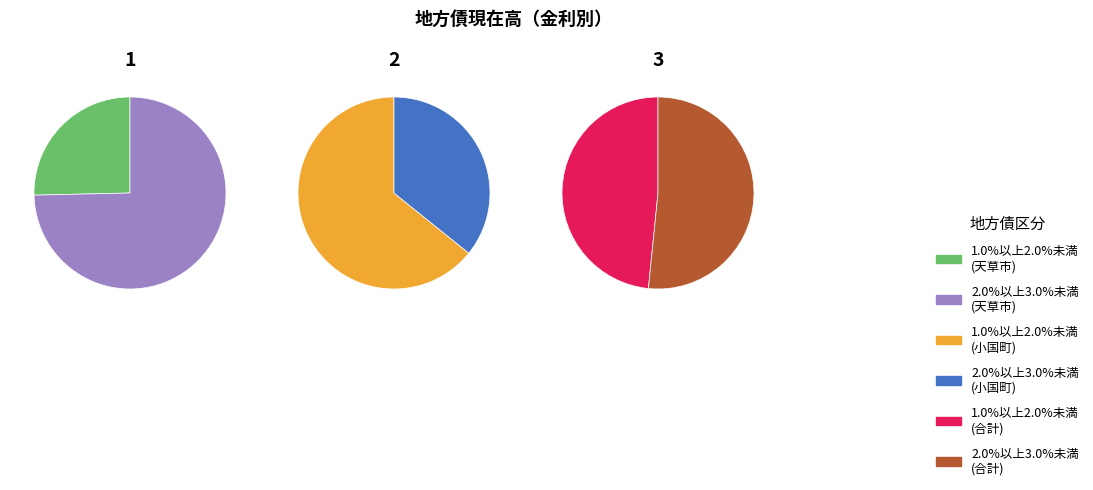

What percentage is the 合計 slice, to the nearest percent?

50%